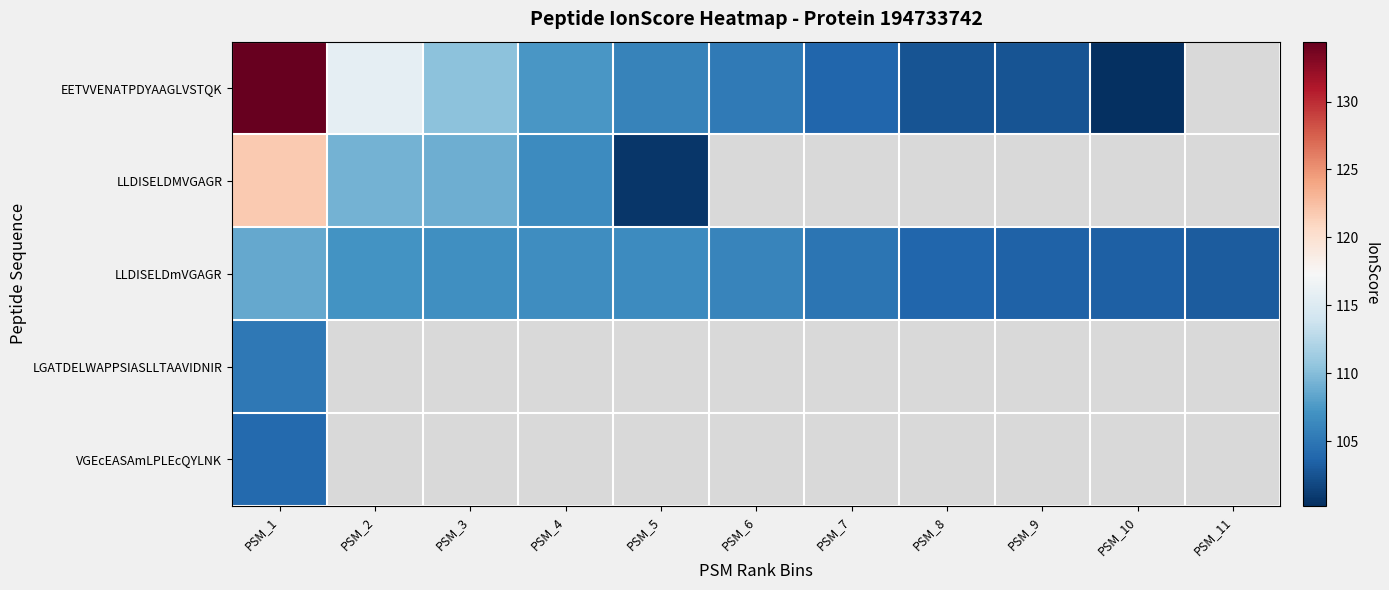

At which label is LGATDELWAPPSIASLLTAAVIDNIR closest to 105?

PSM_1